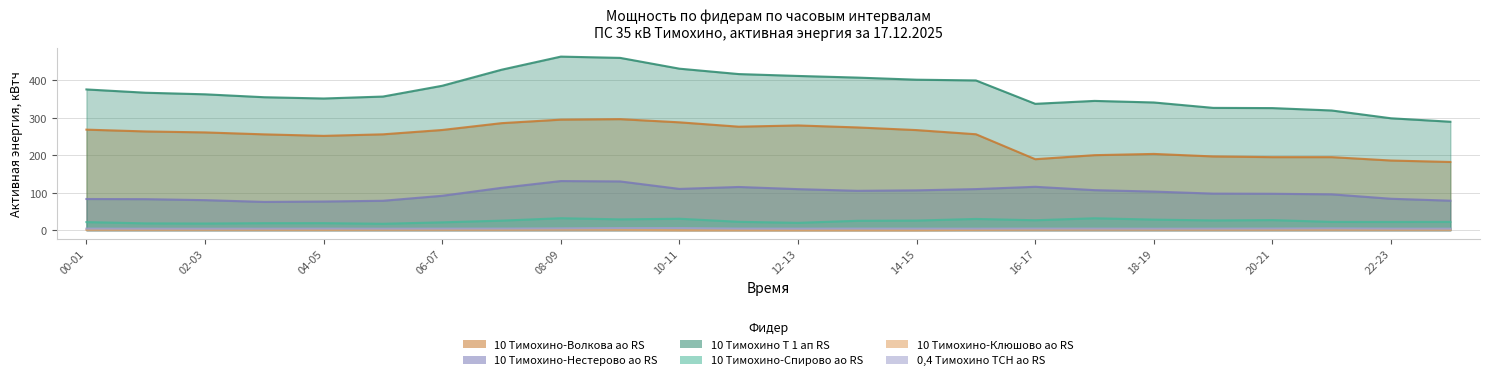

Read the 10 Тимохино-Волкова ао RS value at 04-05.

251.7